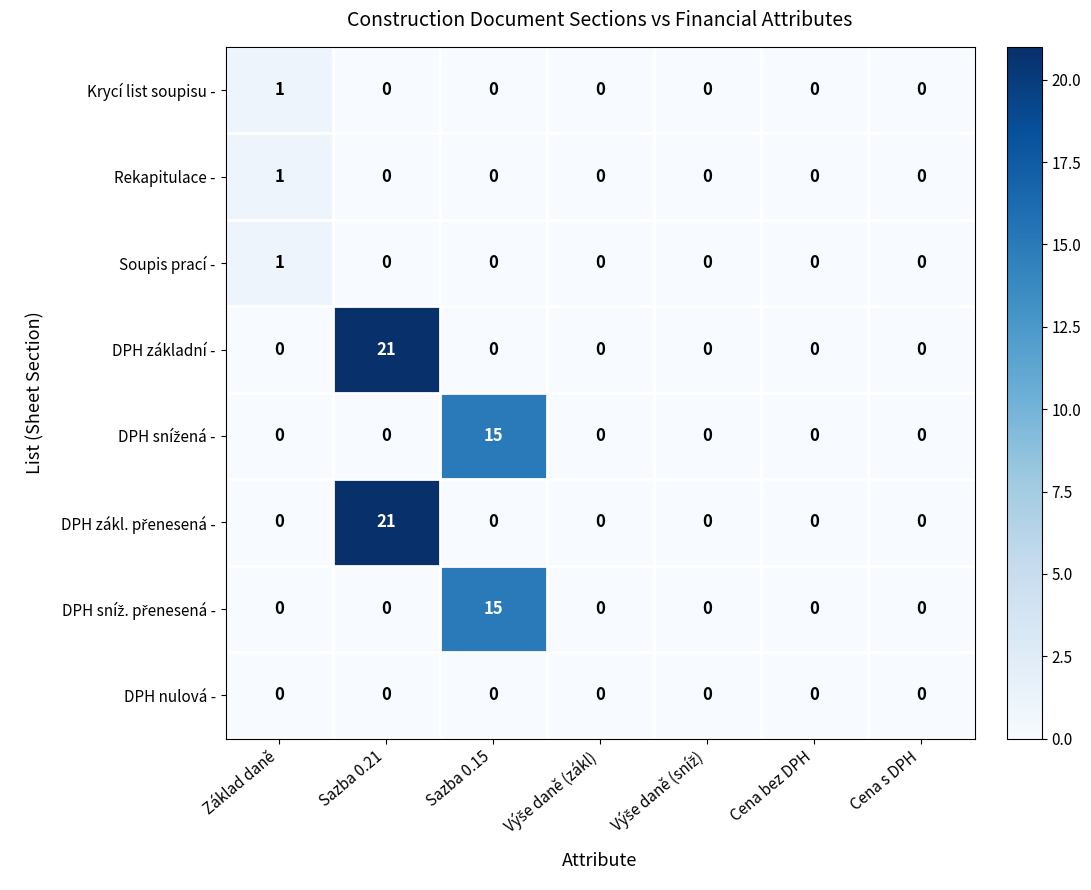

The Rekapitulace - series shows 1 at Cena bez DPH. True or false?

False